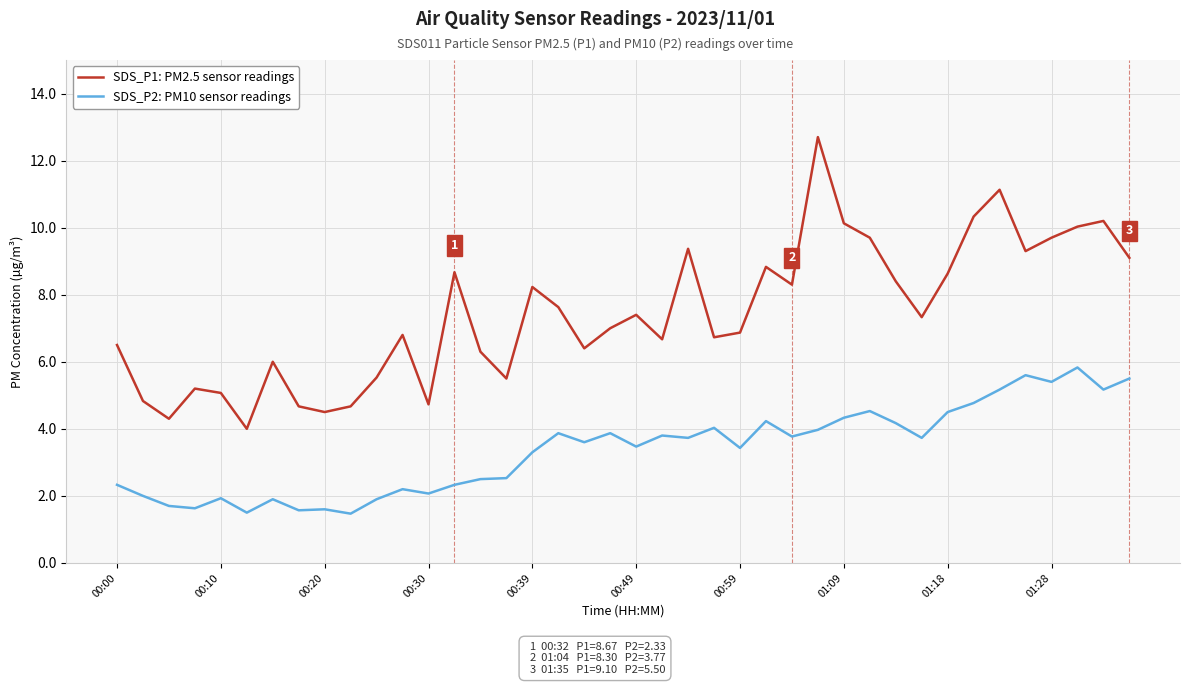

What is the minimum value for SDS_P1: PM2.5 sensor readings?

4.0